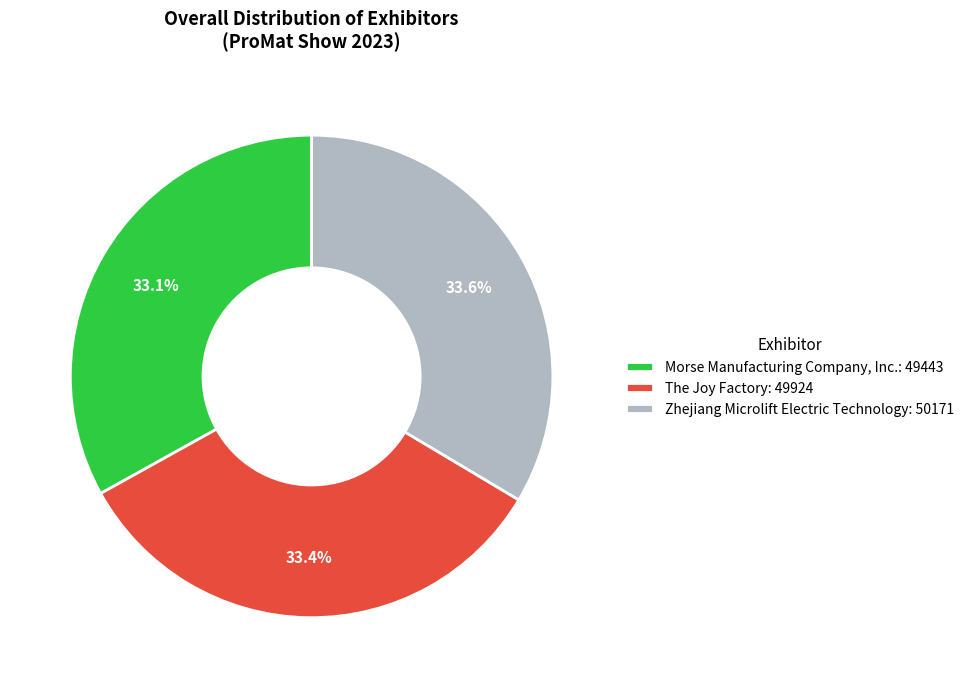

What portion of the pie excludes Morse Manufacturing Company, Inc.?

66.9%